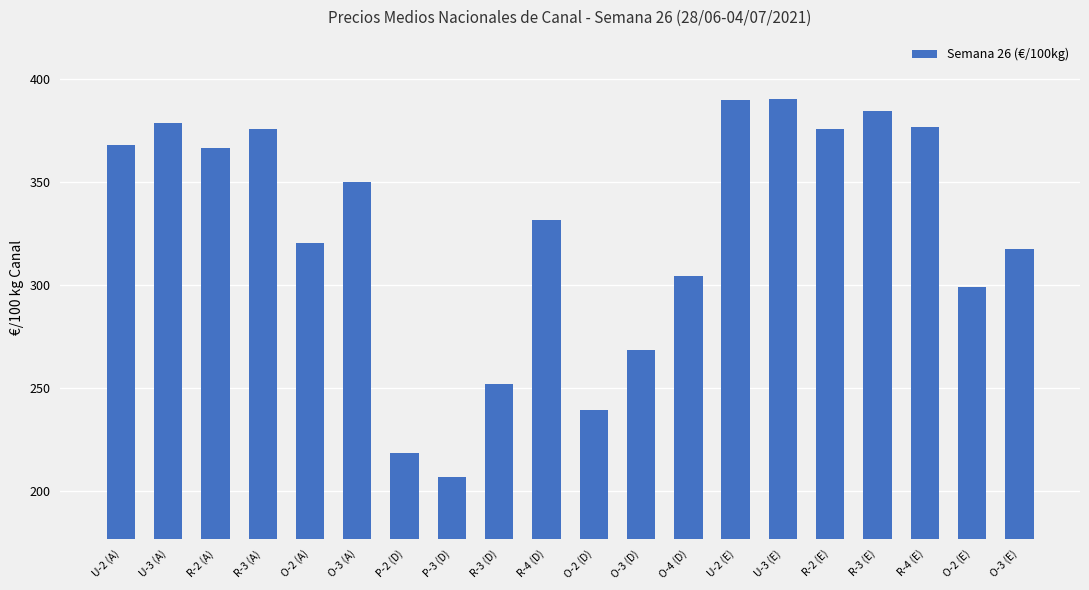

What is the difference between the second highest and minimum values?

182.9